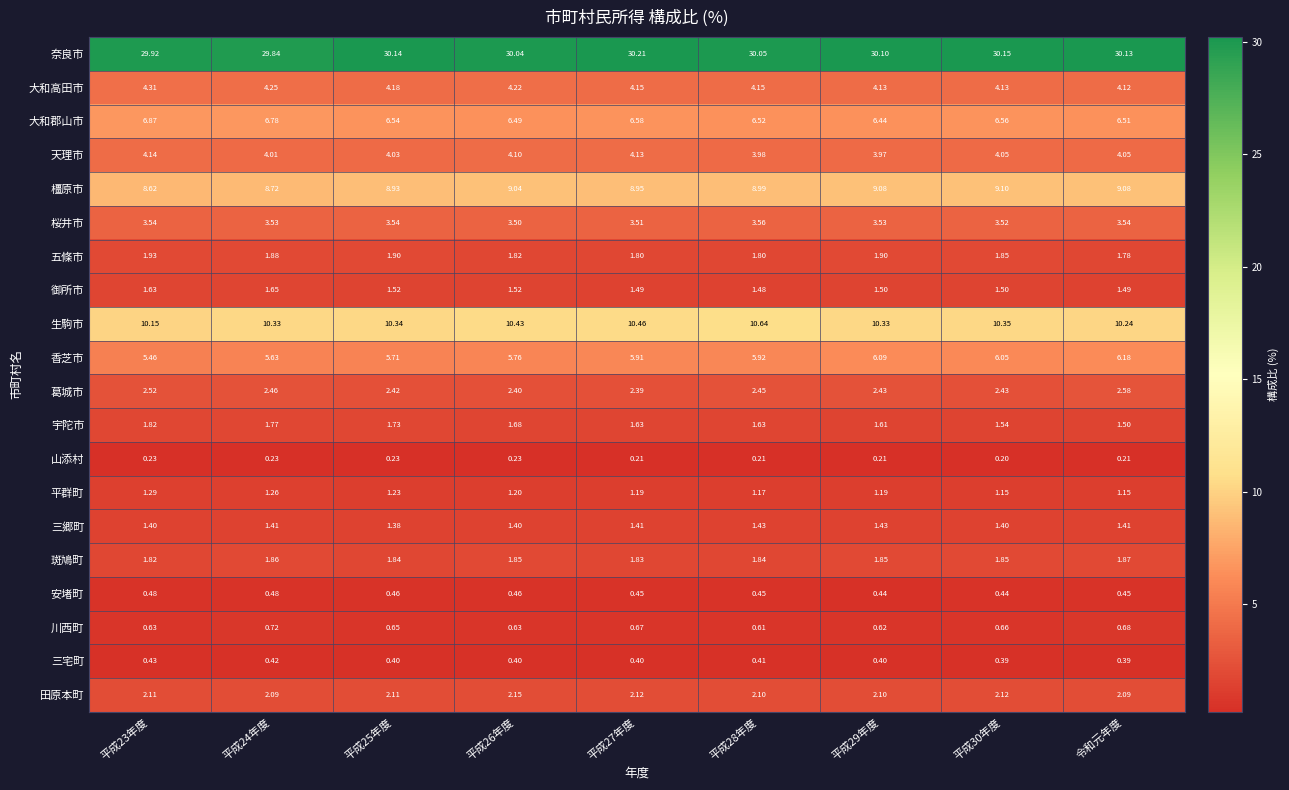

Rank the series by their maximum value, from highest to lowest.

奈良市, 生駒市, 橿原市, 大和郡山市, 香芝市, 大和高田市, 天理市, 桜井市, 葛城市, 田原本町, 五條市, 斑鳩町, 宇陀市, 御所市, 三郷町, 平群町, 川西町, 安堵町, 三宅町, 山添村